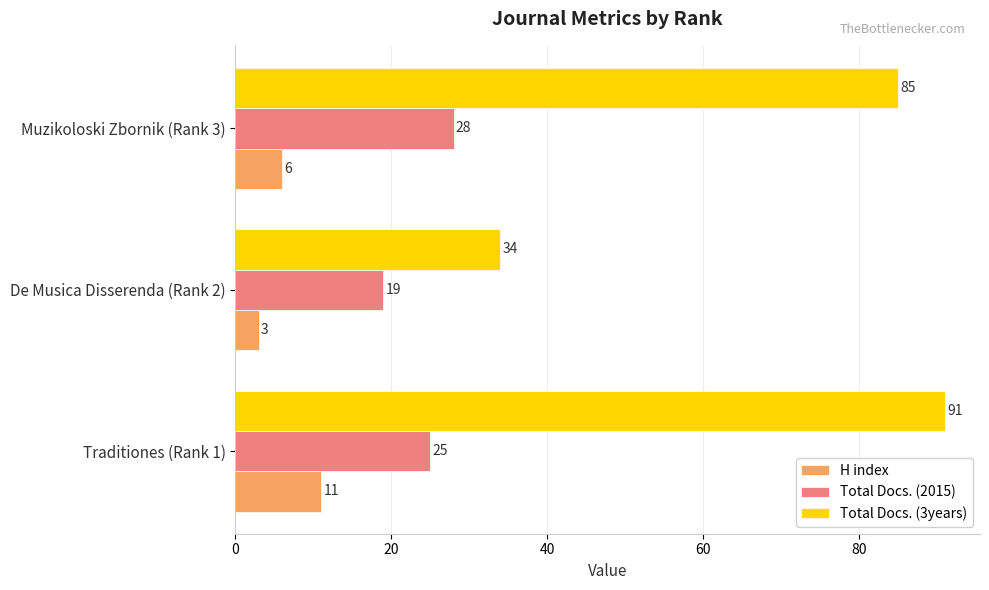

Rank the series by their maximum value, from lowest to highest.

H index, Total Docs. (2015), Total Docs. (3years)